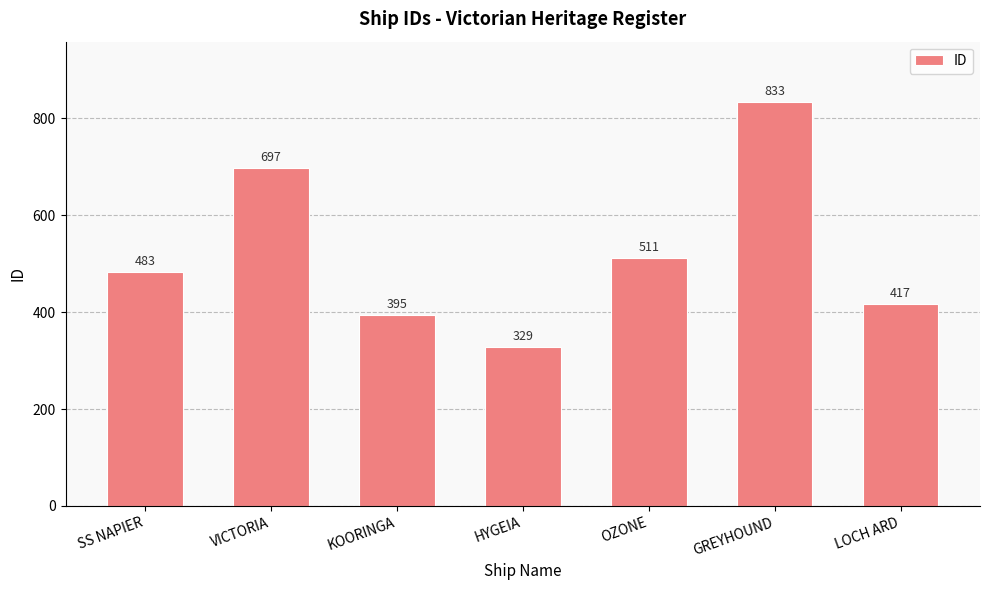

Which category has the highest value across all series?

GREYHOUND